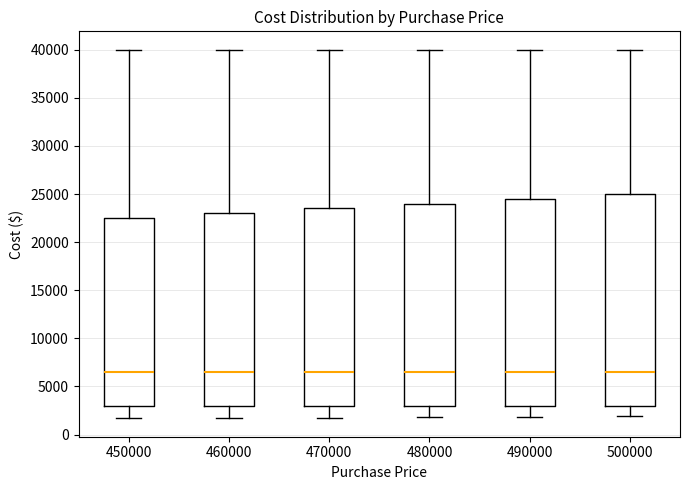

Reading left to right, read every box against the y-axis: the position of its median line, the range the box covers, and the ends of its whiskers. The values are not printed on the chart, so give them approximately, as read against the axis.

450000: median 6500, box 3000 to 22500, whiskers 1500 to 40000
460000: median 6500, box 3000 to 23000, whiskers 1500 to 40000
470000: median 6500, box 3000 to 23500, whiskers 2000 to 40000
480000: median 6500, box 3000 to 24000, whiskers 2000 to 40000
490000: median 6500, box 3000 to 24500, whiskers 2000 to 40000
500000: median 6500, box 3000 to 25000, whiskers 2000 to 40000